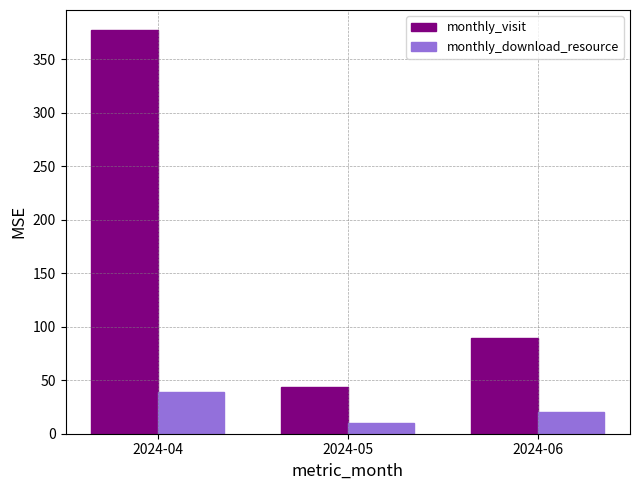

How many groups of bars are there?

3